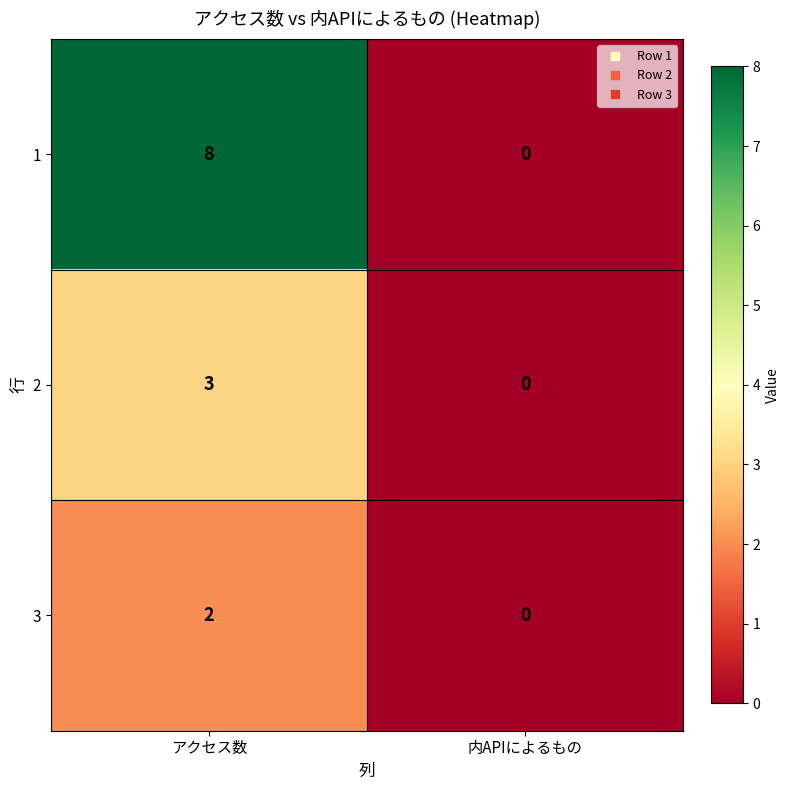

Reading left to right, list all the values displayed in this chart.

1: アクセス数=8	内APIによるもの=0
2: アクセス数=3	内APIによるもの=0
3: アクセス数=2	内APIによるもの=0